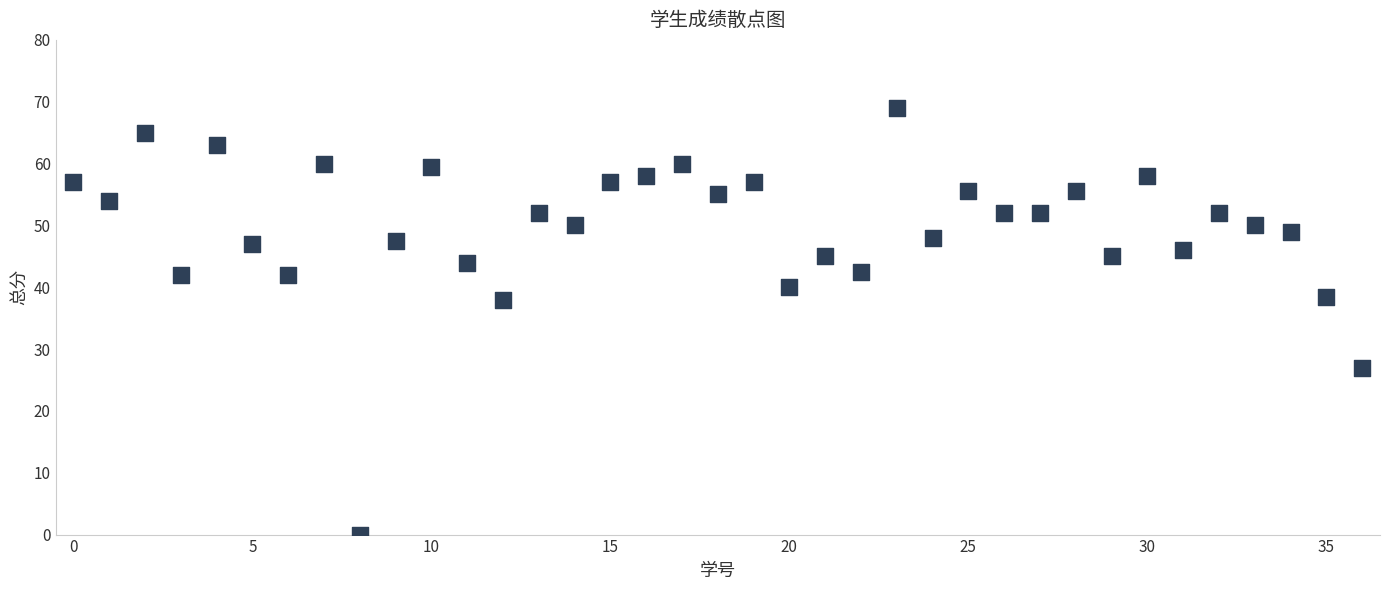

What is the range of Y values (max minus min)?

69.0